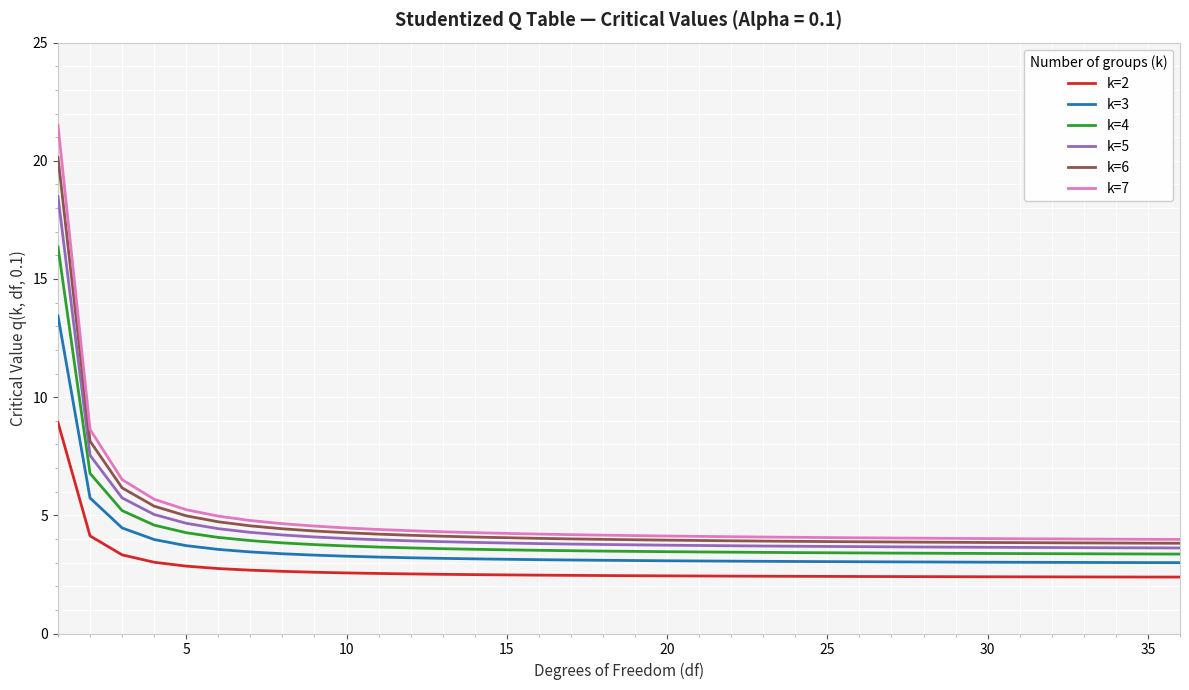

True or false: k=5 and k=7 cross at least once.

False